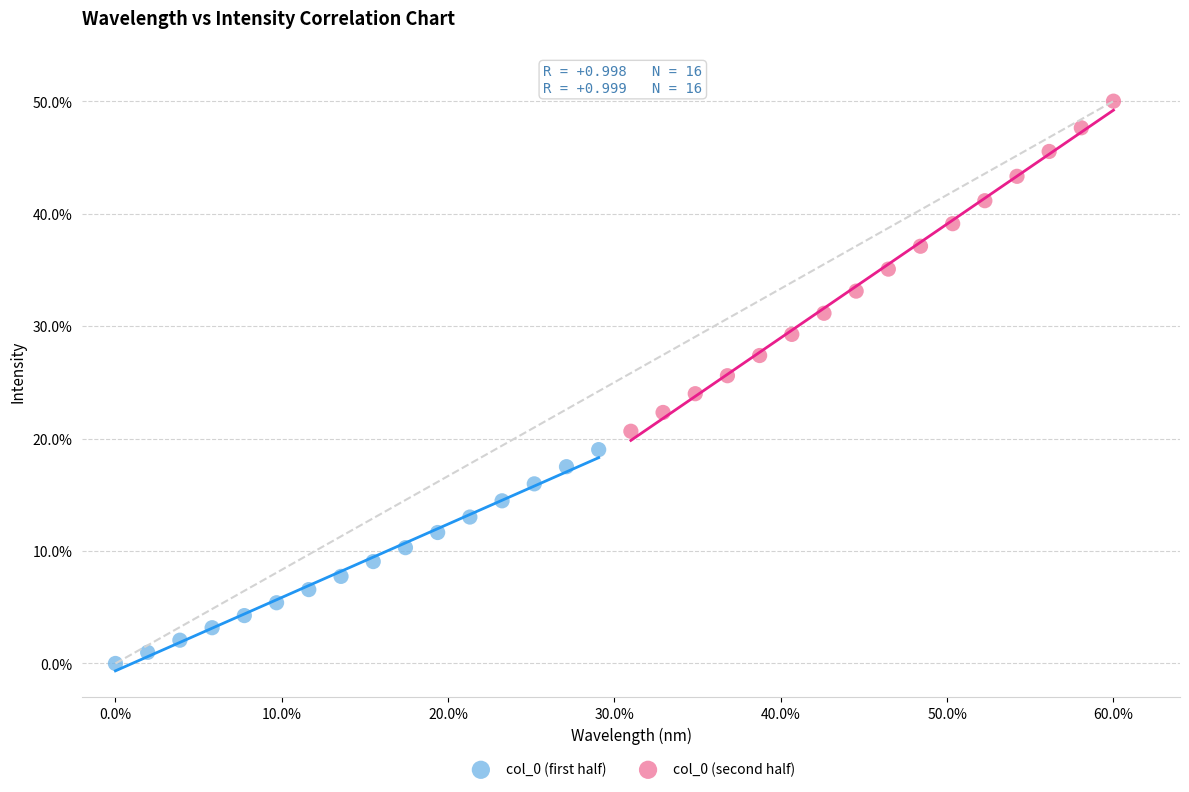

Which series reaches the minimum Y coordinate?

col_0 (first half)